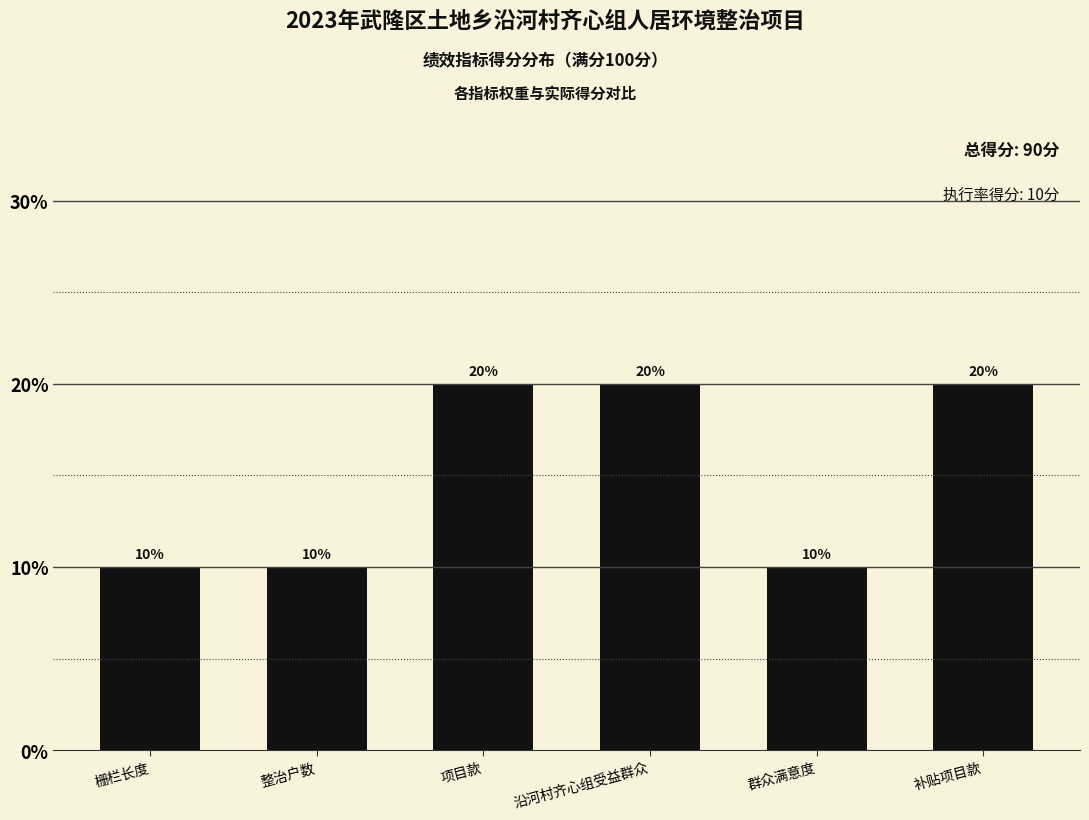

Count the number of categories in the chart.

6